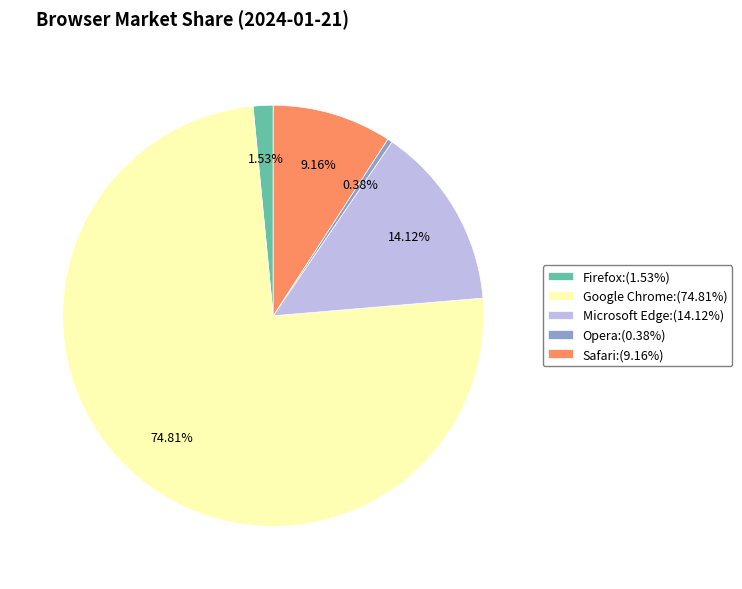

How many segments does this pie chart have?

5